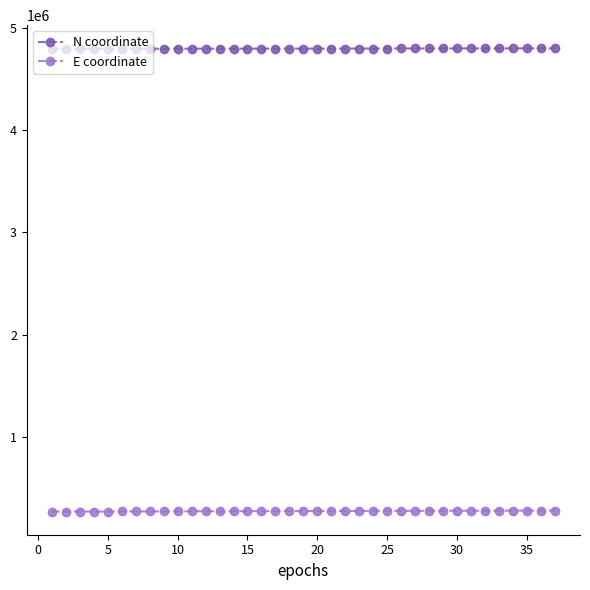

How many distinct data groups are displayed?

2